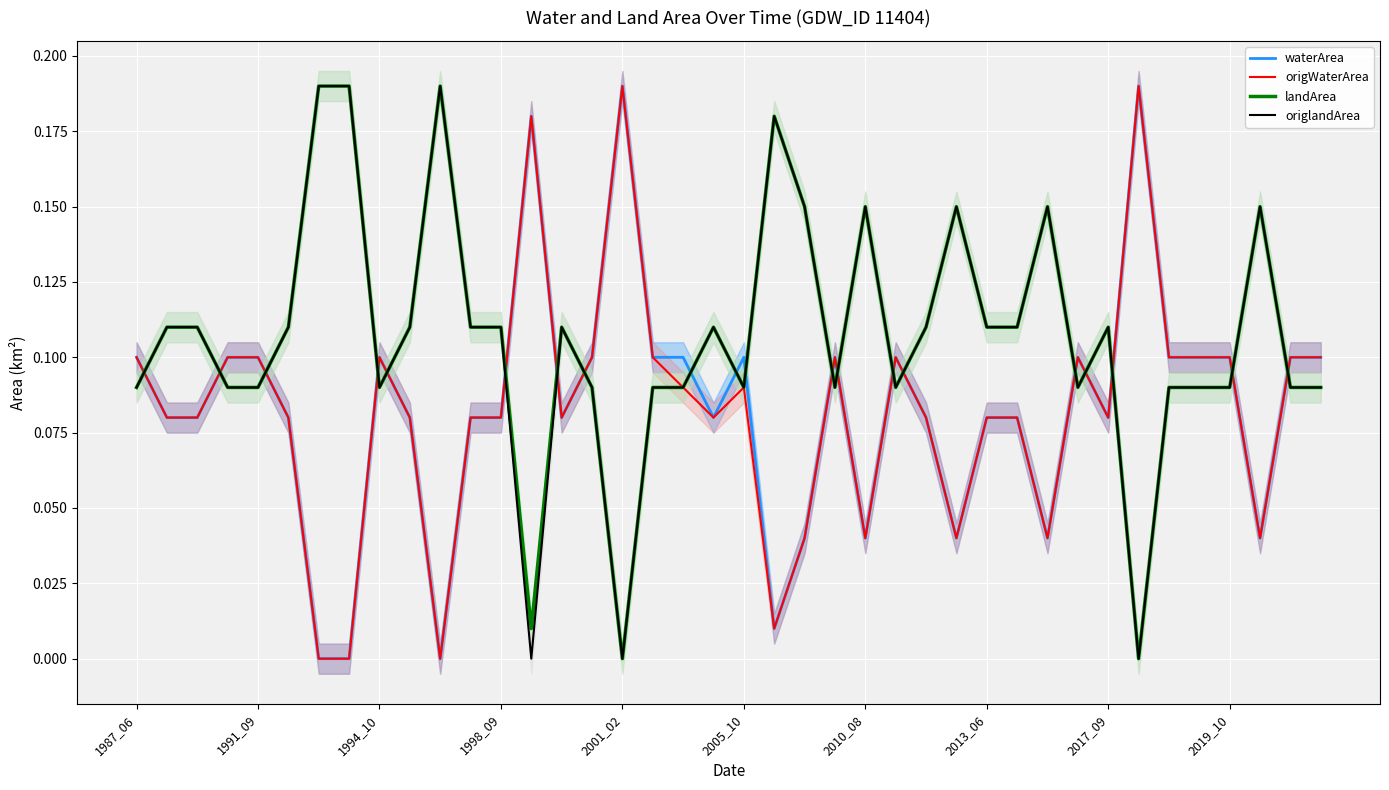

List the series in order of their peak value, highest first.

waterArea, origWaterArea, landArea, origlandArea